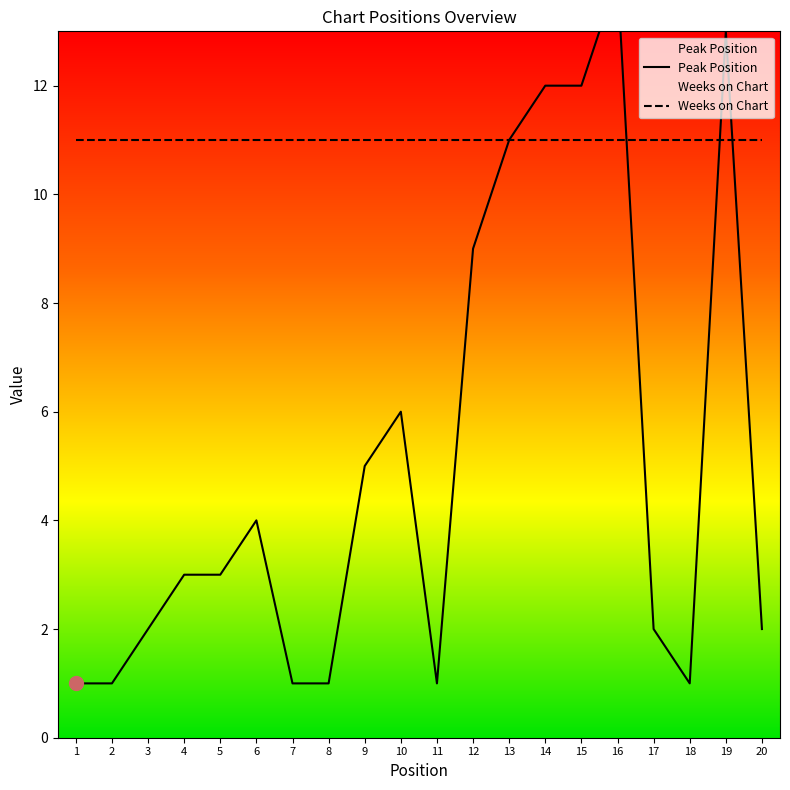

What is the smallest value displayed?

1